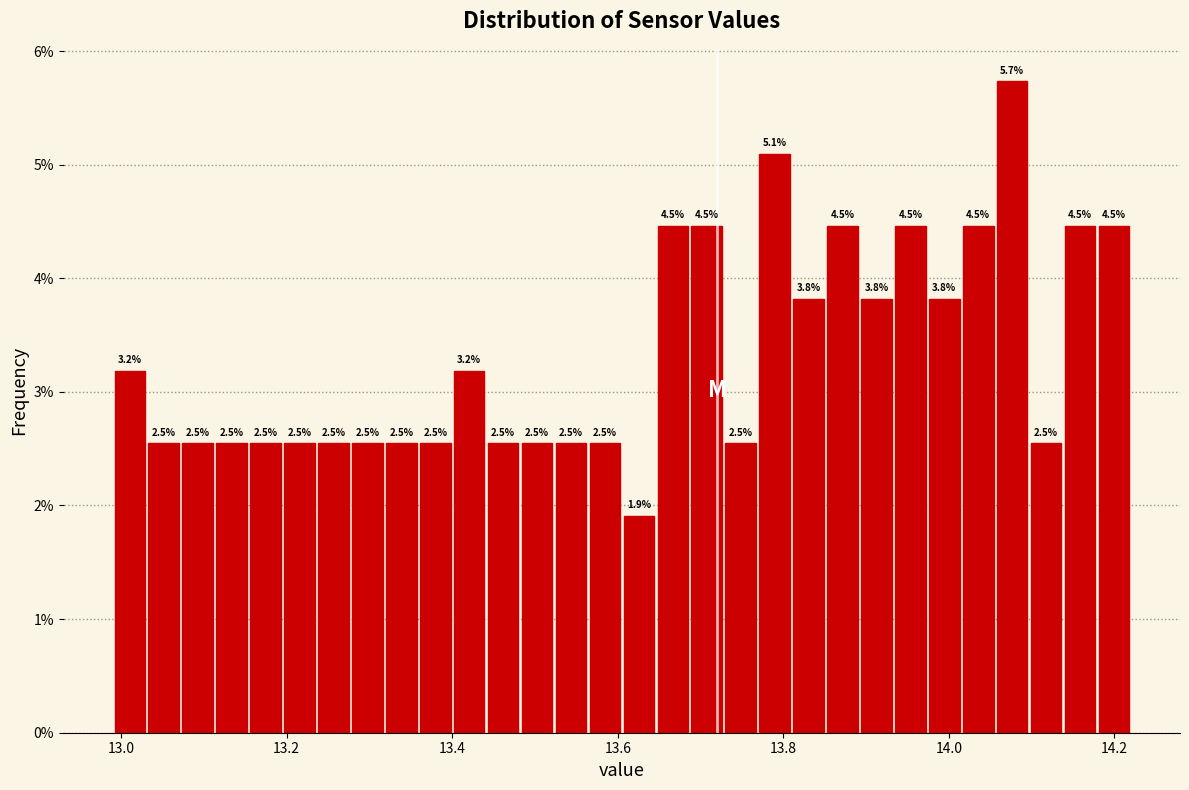

Around what value on the x-axis is the tallest bar? Give the approximate position of its centre, as read against the axis.

14.08